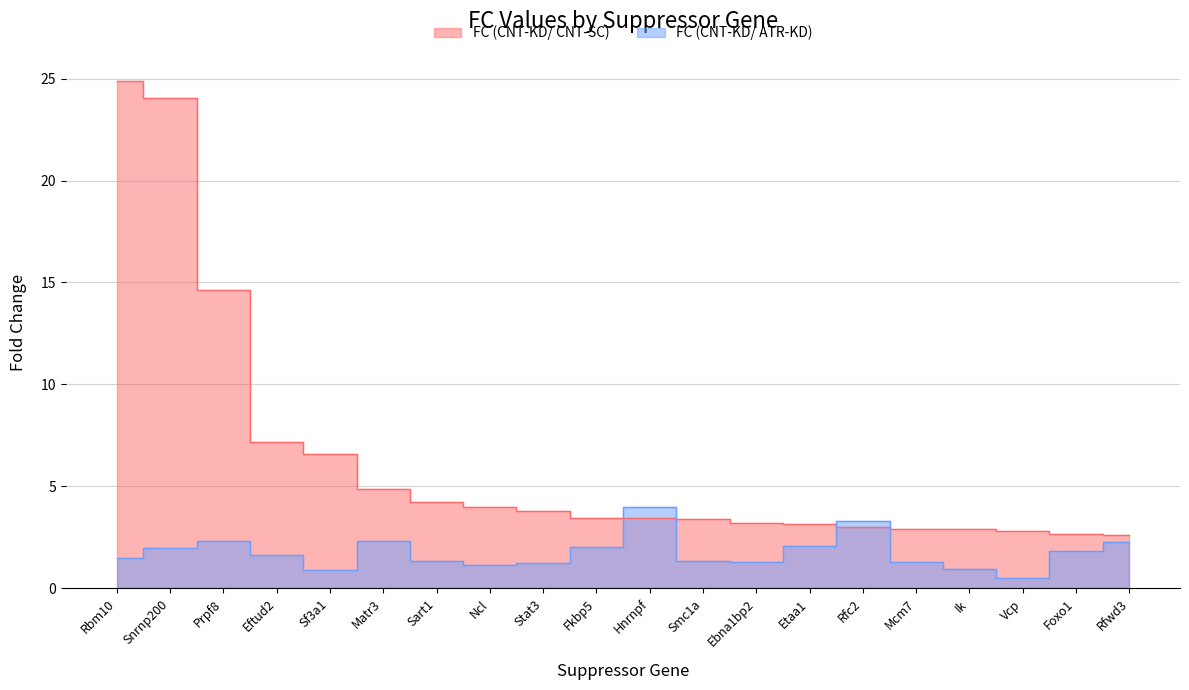

Which label corresponds to the largest value in the chart?

Rbm10